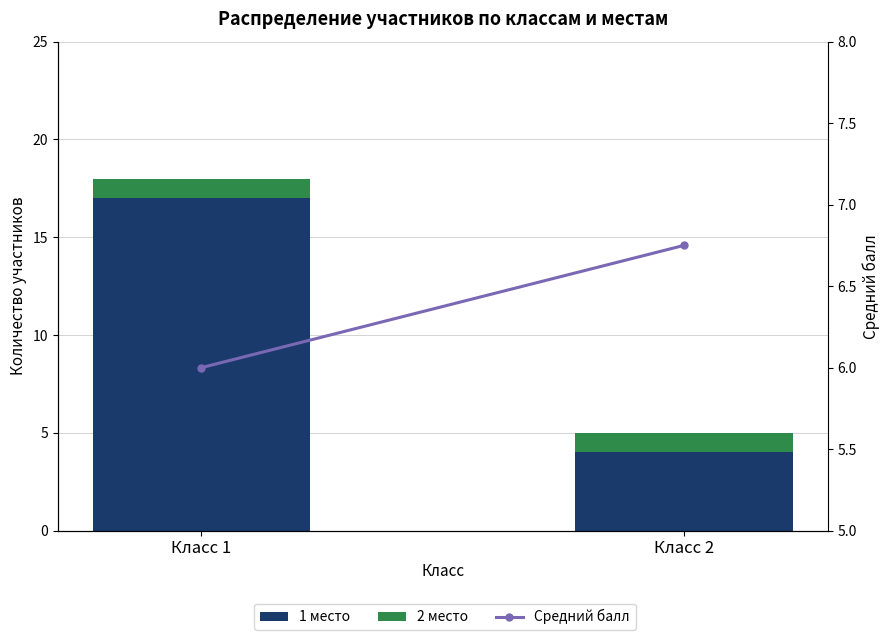

At how many categories does at least one series exceed 7?

1